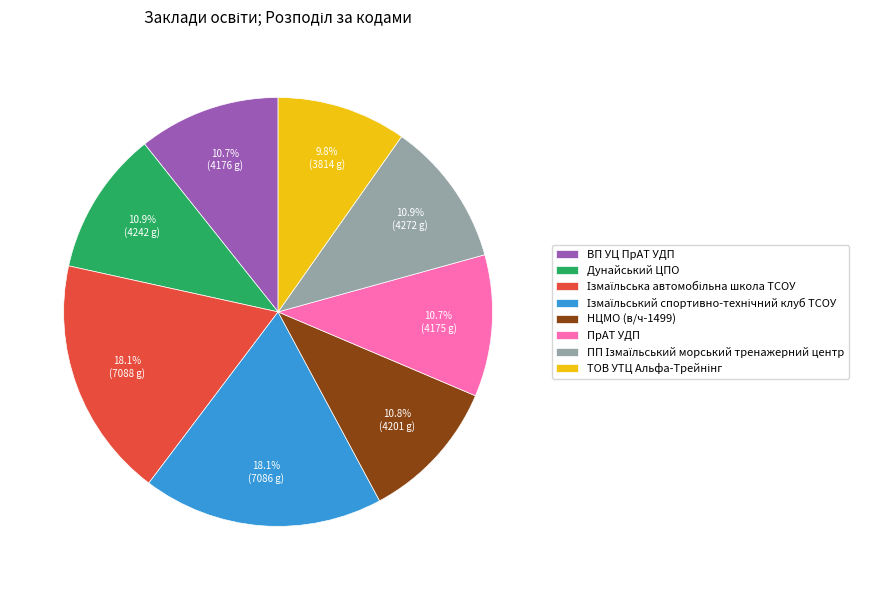

The Дунайський ЦПО slice represents 17% of the pie. True or false?

False